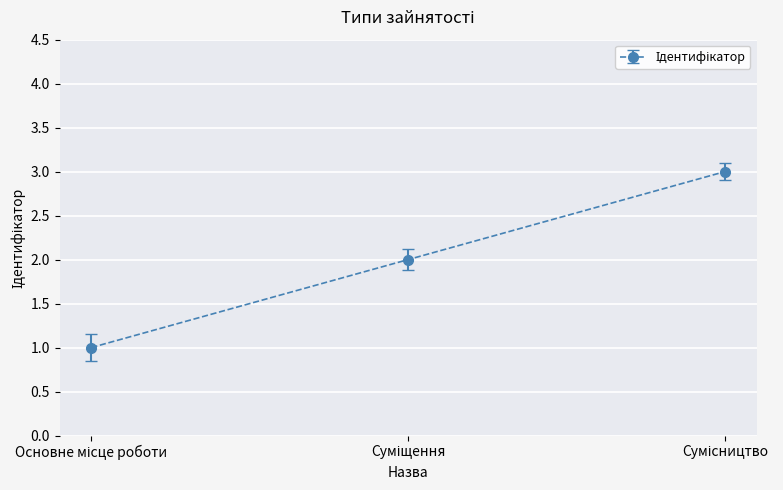

What is the greatest value displayed?

3